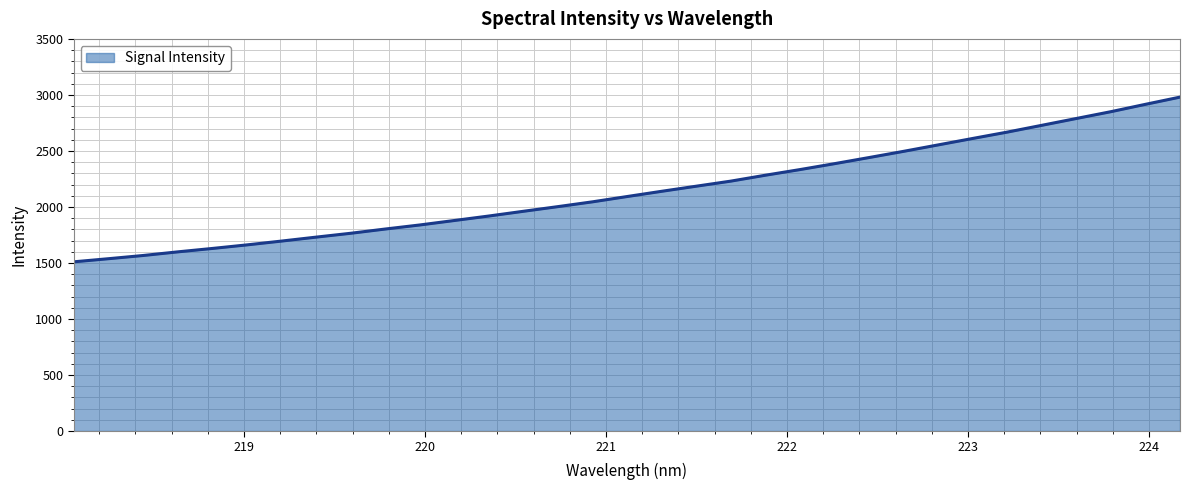

What is the difference between the maximum and minimum values?

1470.1